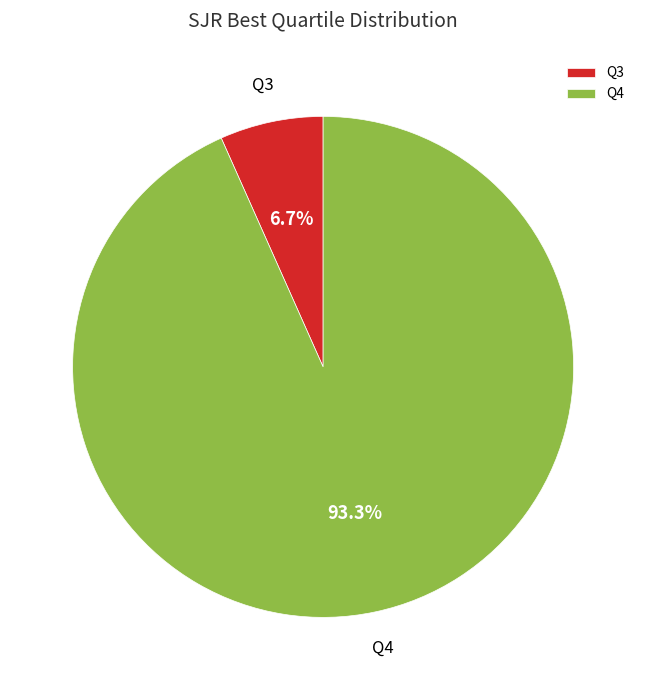

What is the majority slice?

Q4